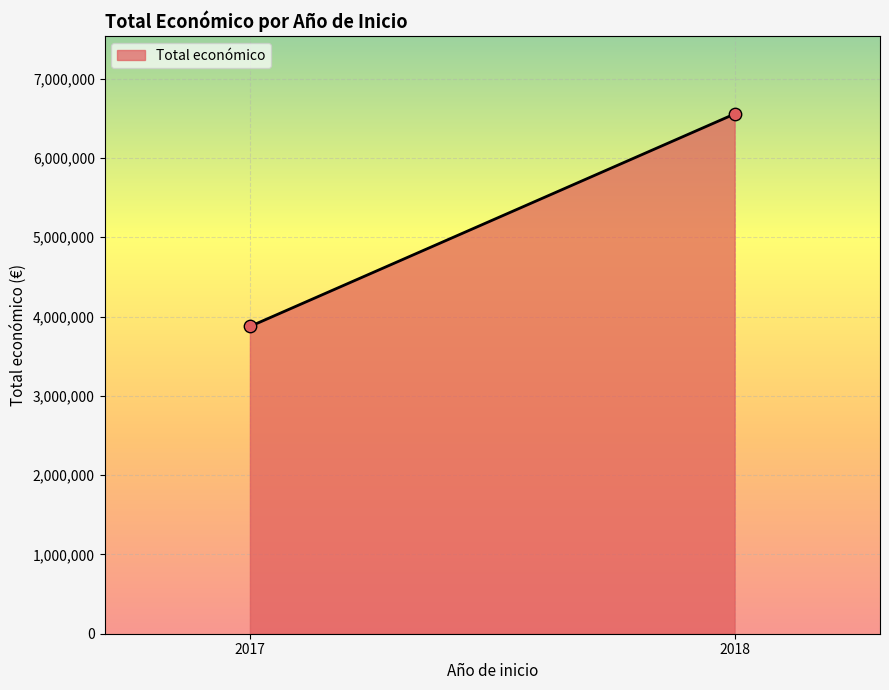

What is the range of Y values (max minus min)?

2679757